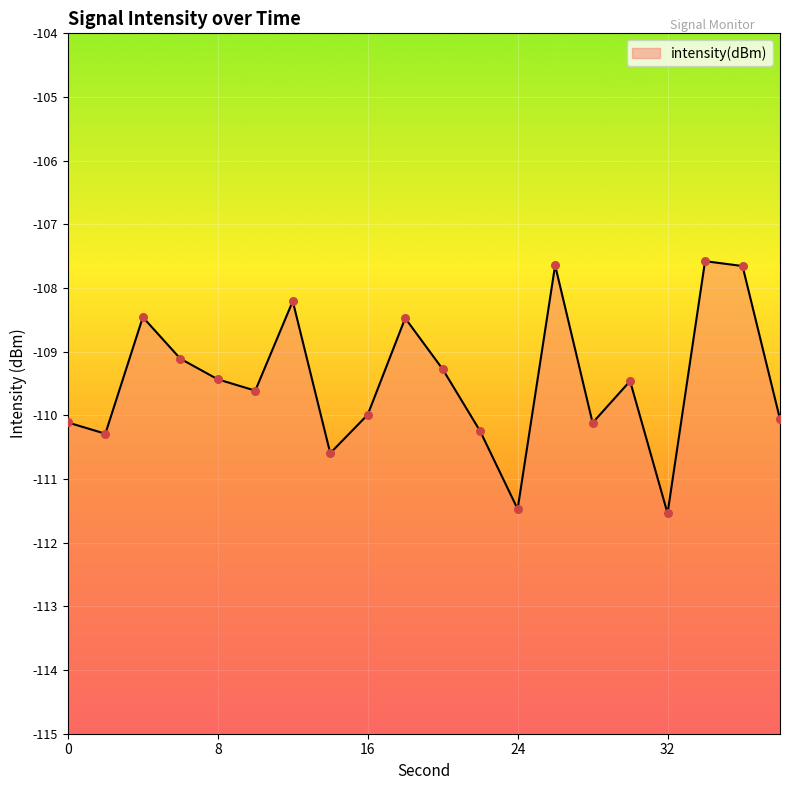

What is the change in value from 4 to 10?

-1.2